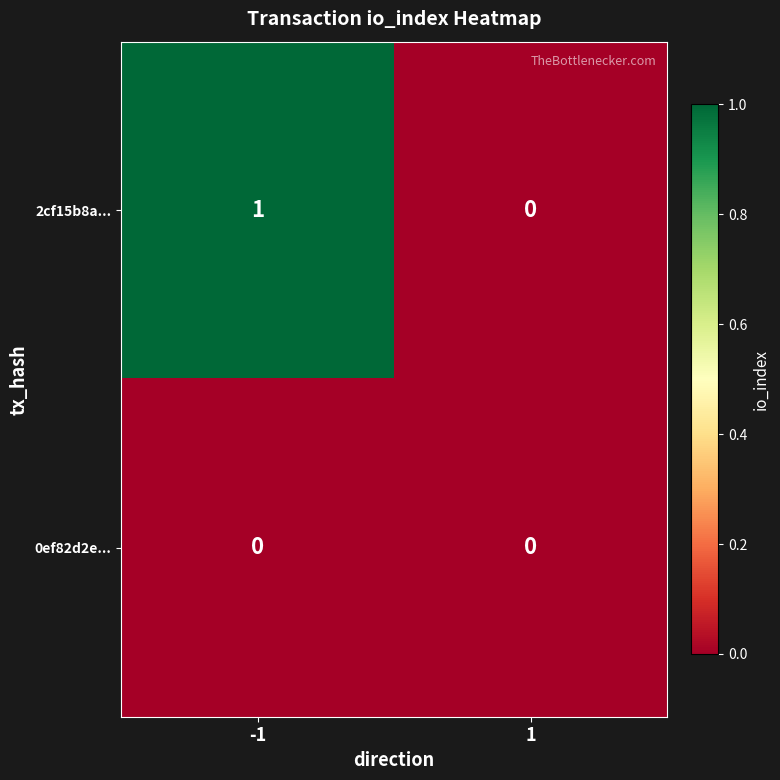

Between -1 and 1, which series saw the biggest shift?

2cf15b8a...